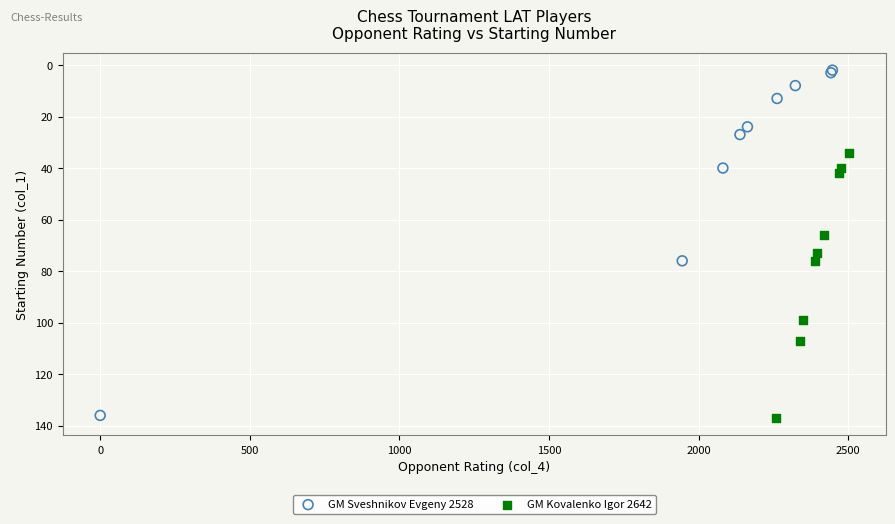

Which series has the widest spread of Y values?

GM Sveshnikov Evgeny 2528